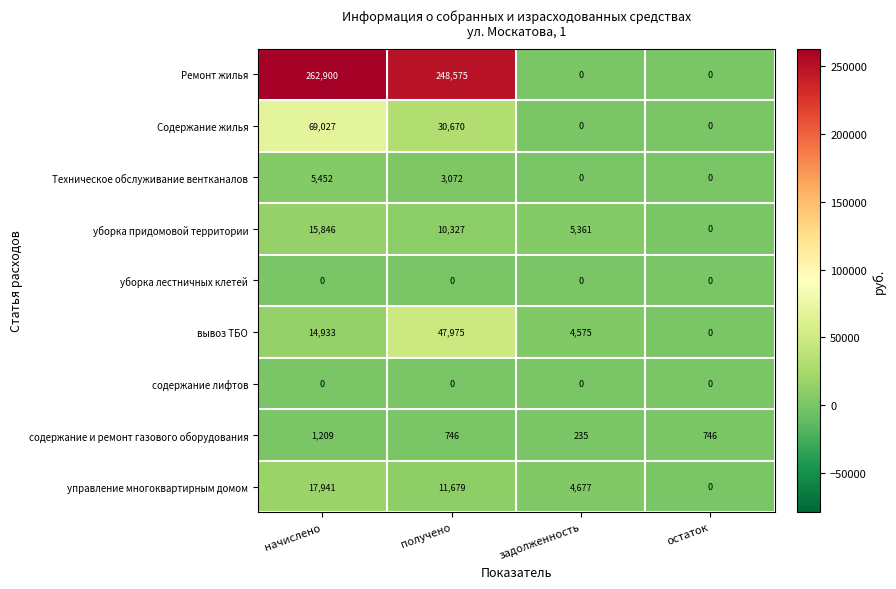

Which category has the highest value in the Техническое обслуживание вентканалов series?

начислено